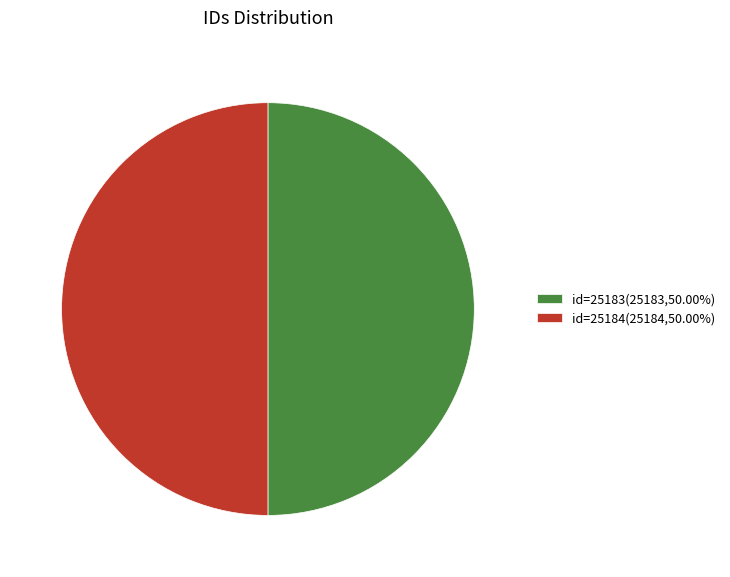

Is the sum of id=25183(25183,50.00%) and id=25184(25184,50.00%) greater than half?

Yes